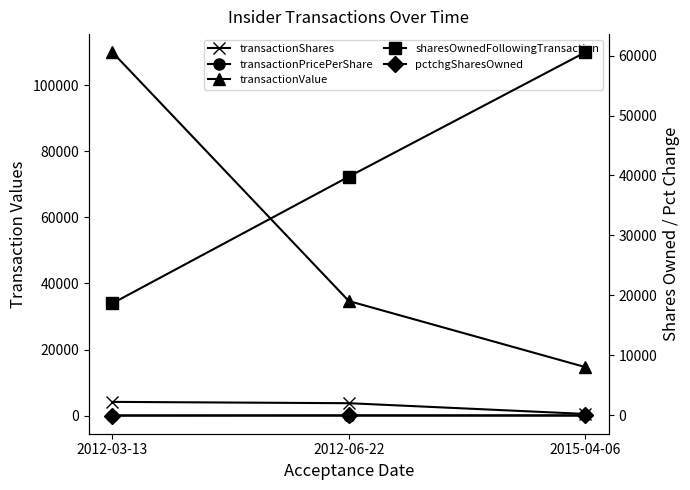

What is the value of the transactionShares point at the 3rd from the left?

500.0